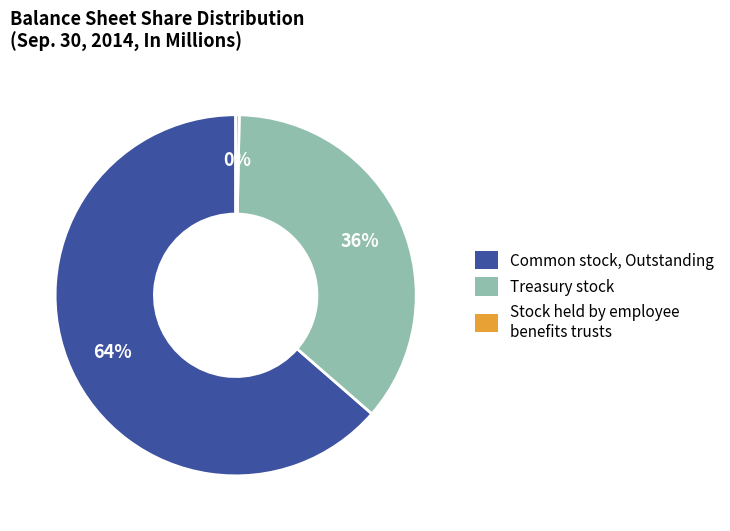

Is there any slice that represents more than half of the pie?

Yes